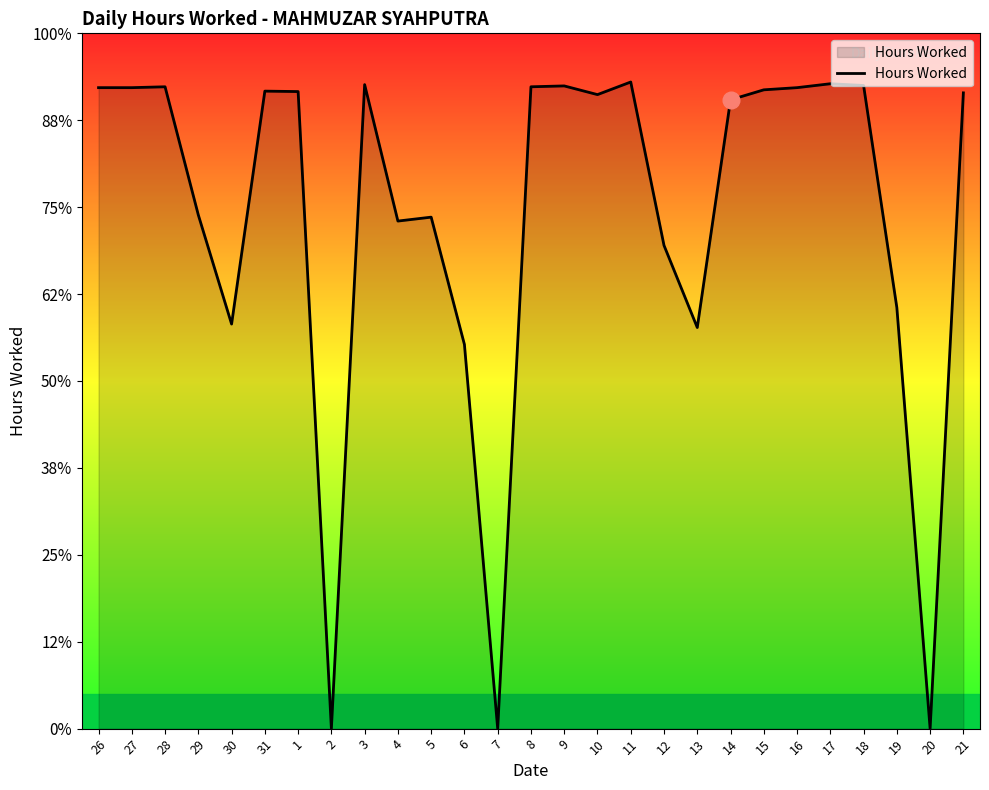

Rank the categories by value from highest to lowest.

11, 17, 3, 18, 9, 28, 8, 26, 27, 16, 15, 31, 1, 21, 10, 14, 29, 5, 4, 12, 19, 30, 13, 6, 2, 7, 20